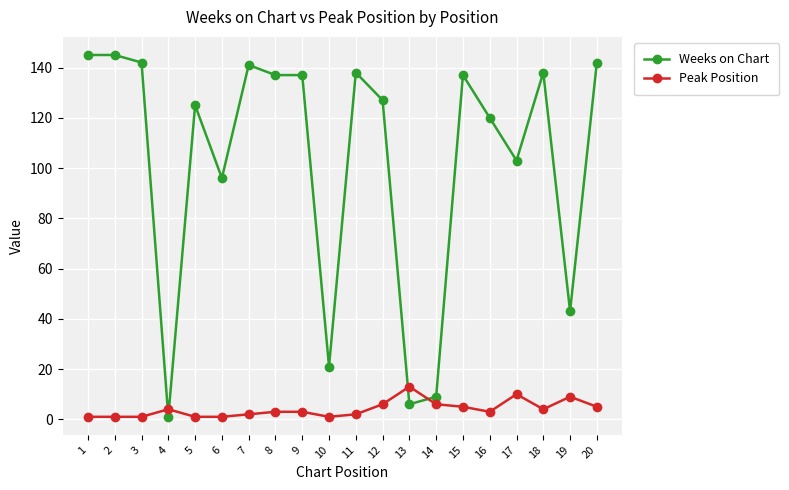

How many lines are shown in the chart?

2